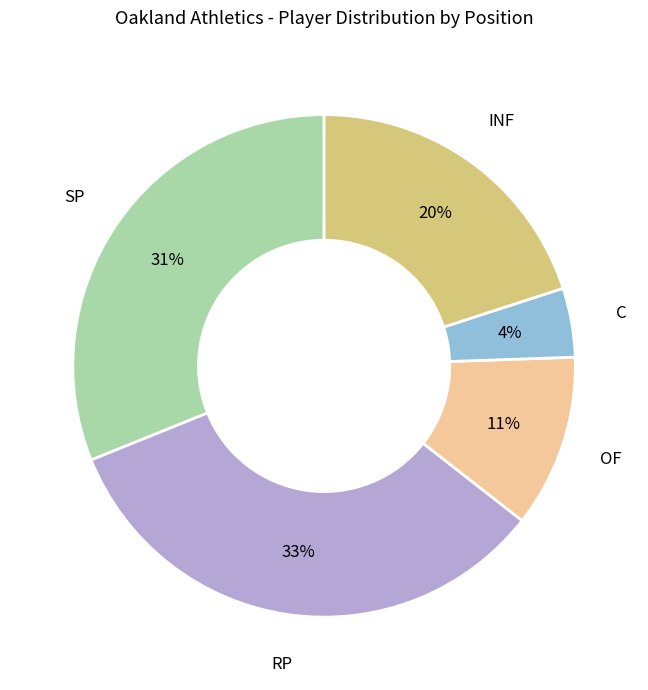

True or false: RP accounts for 33% of the total.

True